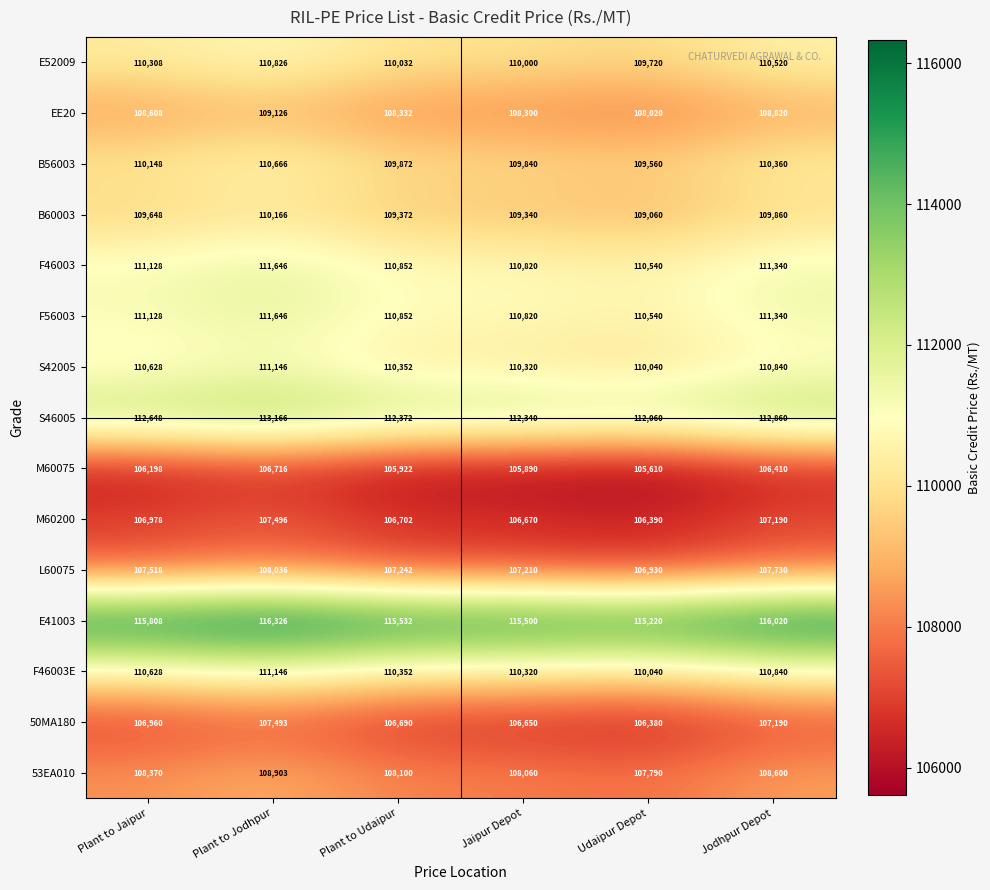

At which label is S42005 closest to 110593?

Plant to Jaipur